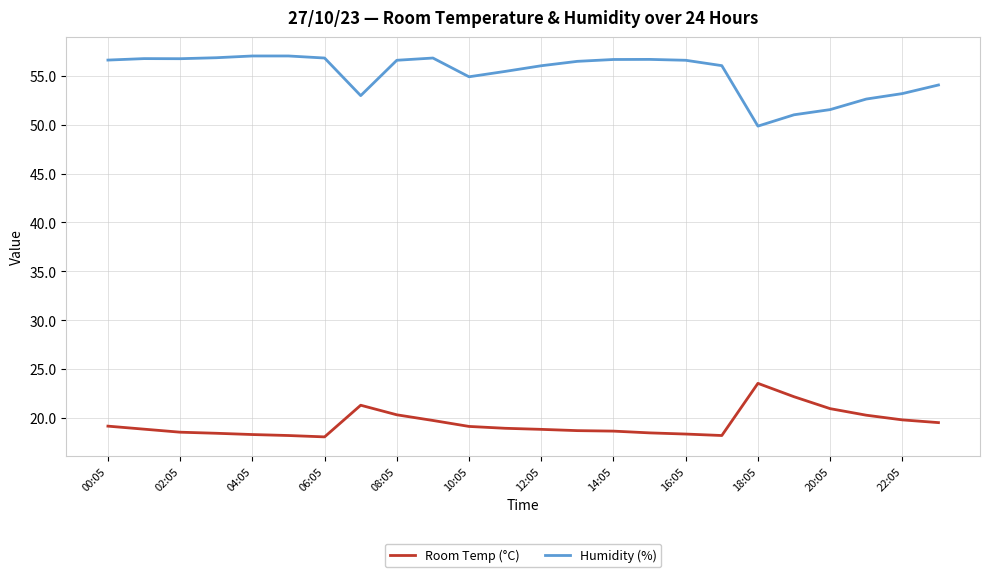

What is the maximum value shown in the chart?

57.0